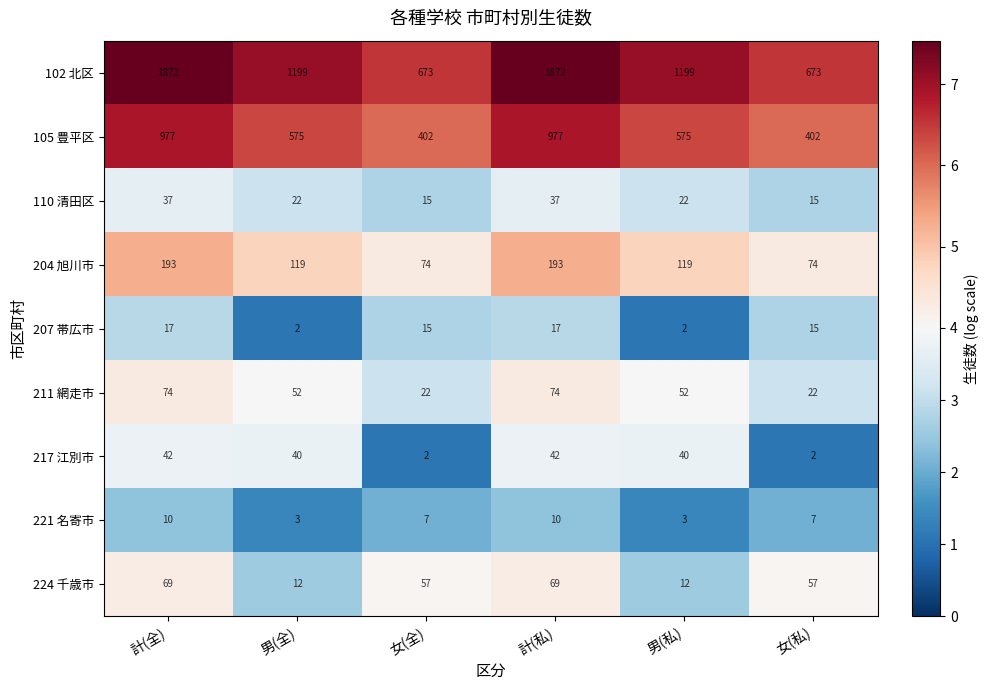

What is the maximum value shown in the chart?

1872